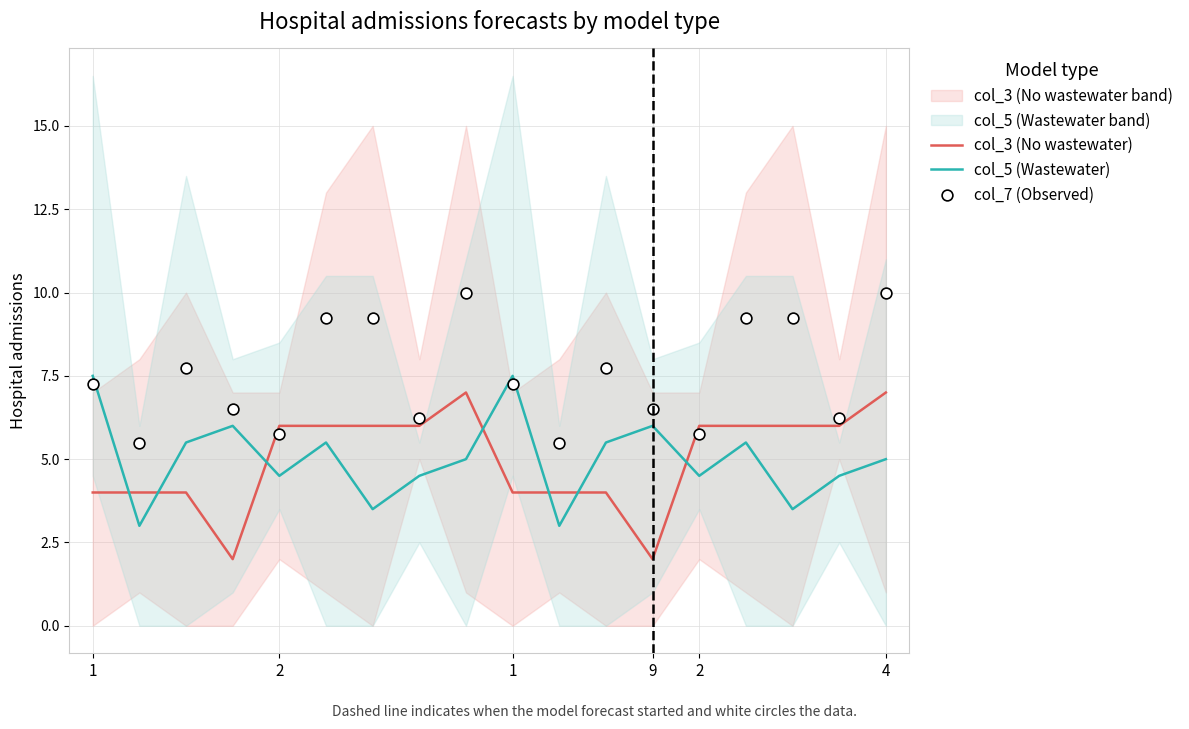

Which series has the largest Y range (max minus min)?

col_3 (No wastewater)